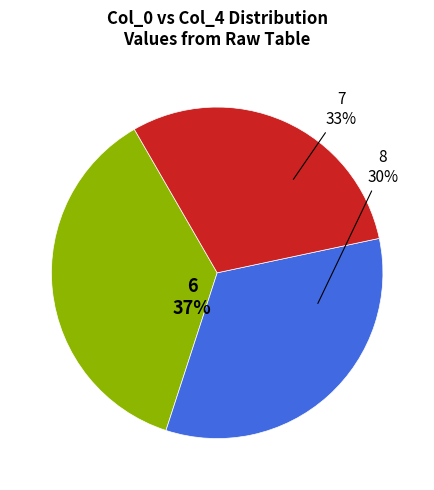

Is 11 the majority of the pie?

No